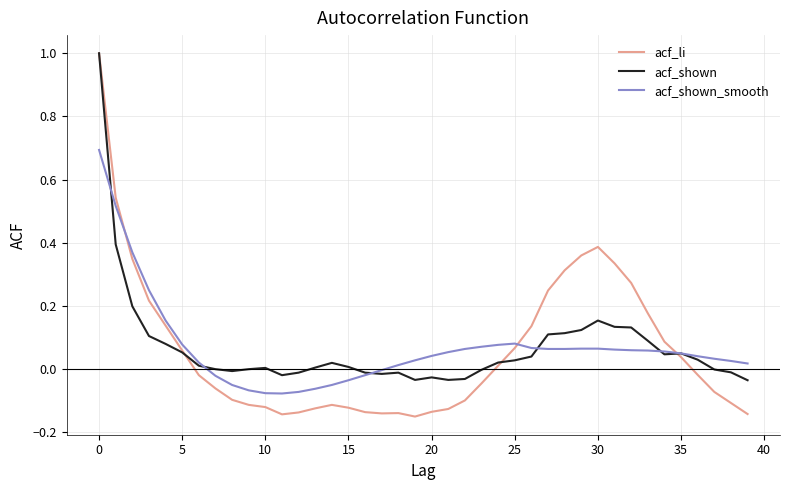

True or false: acf_li has more than 1 interior local peaks.

True